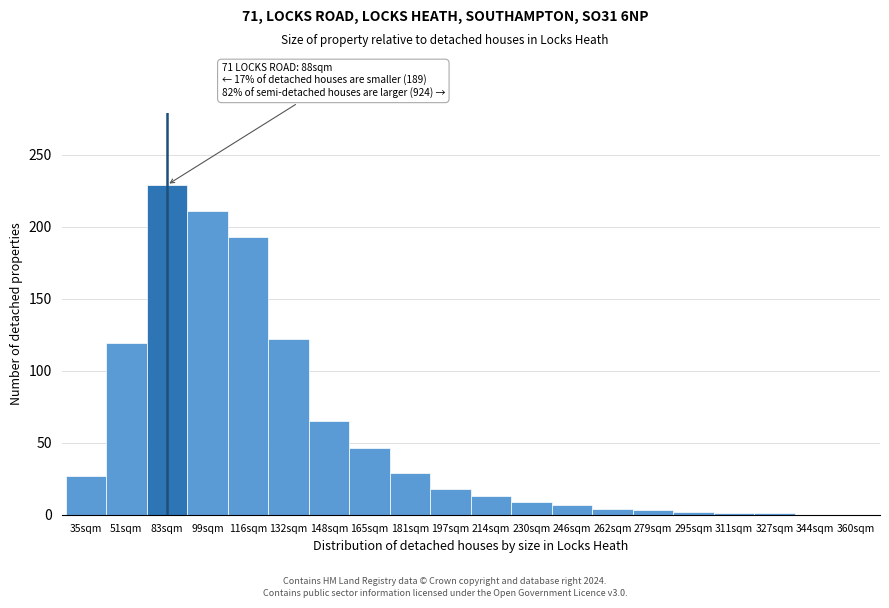

What is the maximum value shown in the chart?

229